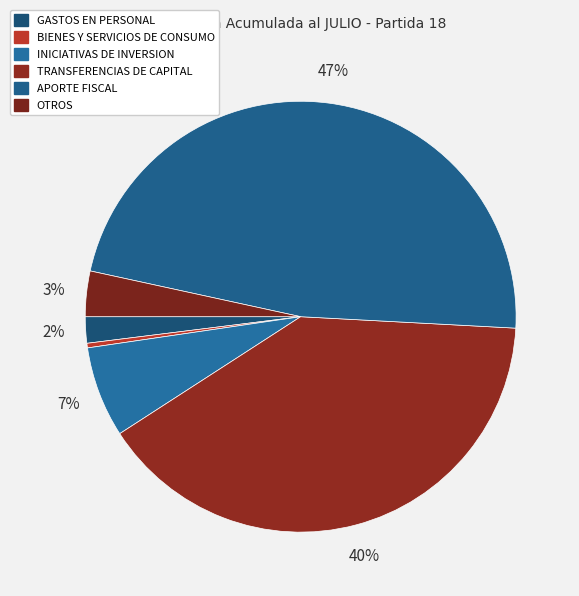

Rank the categories by value from highest to lowest.

APORTE FISCAL, TRANSFERENCIAS DE CAPITAL, INICIATIVAS DE INVERSION, OTROS, GASTOS EN PERSONAL, BIENES Y SERVICIOS DE CONSUMO